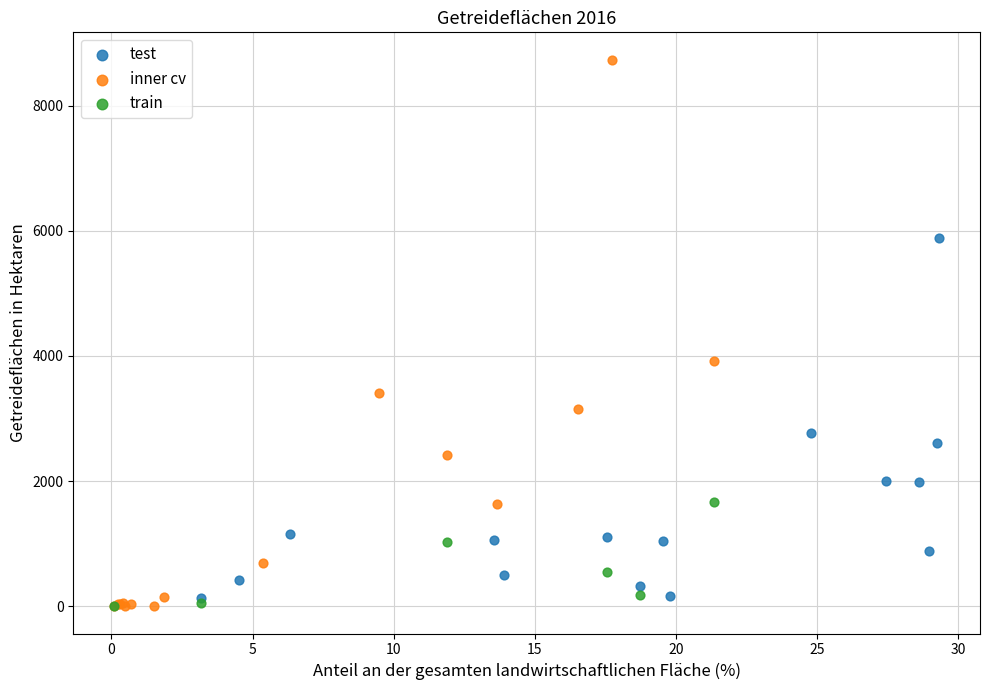

Which series has the widest spread of Y values?

inner cv